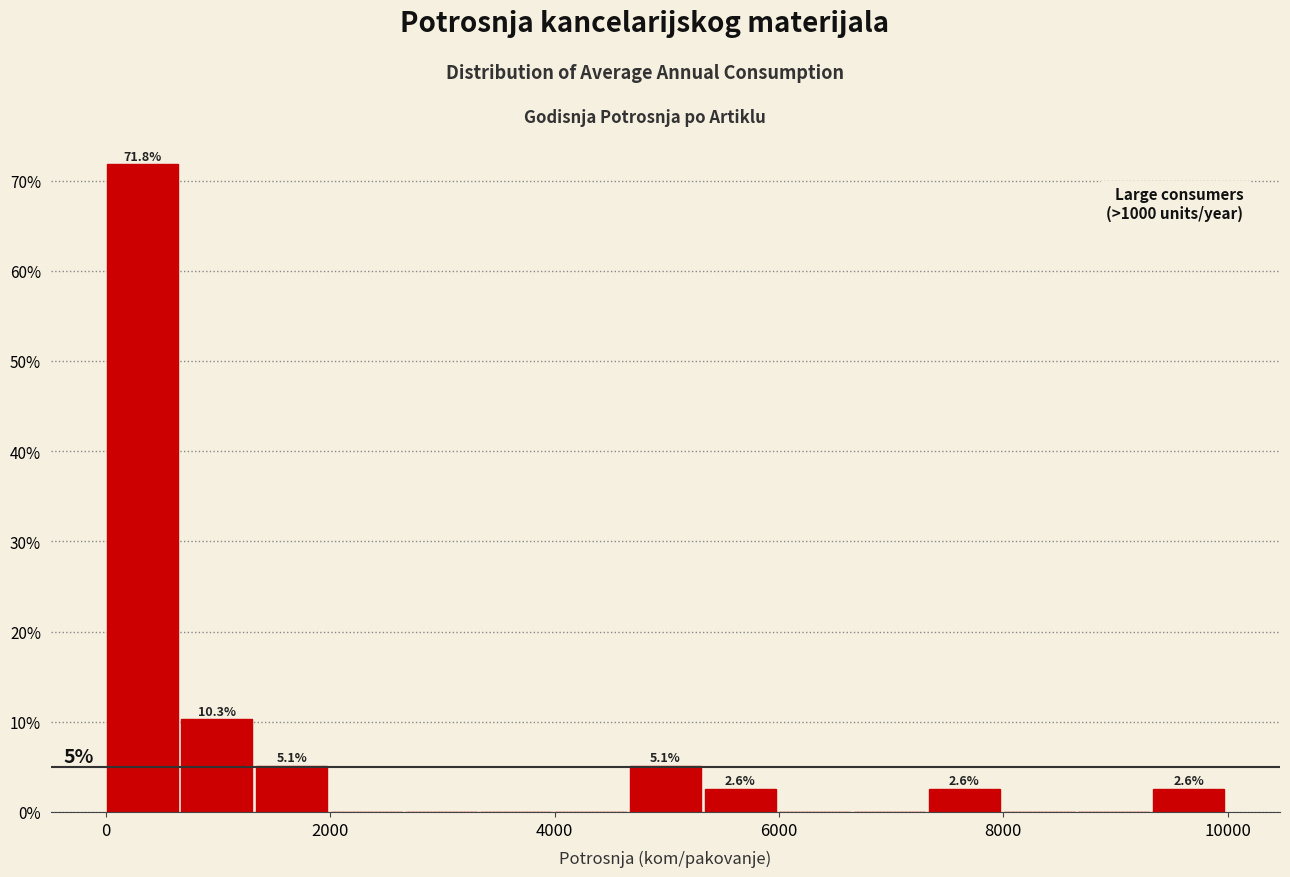

Around what value on the x-axis is the tallest bar? Give the approximate position of its centre, as read against the axis.

400